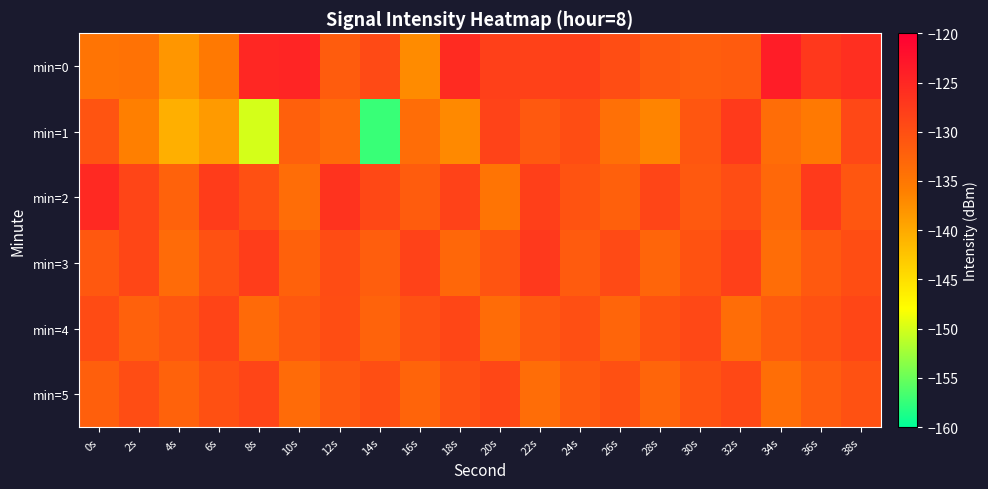

Reading left to right, what are all the values shown in this chart?

min=0: 0s=-134.6	2s=-134.3	4s=-138.2	6s=-135.2	8s=-124.9	10s=-124.7	12s=-131.7	14s=-129.3	16s=-137.2	18s=-125.4	20s=-128.2	22s=-128.3	24s=-128.1	26s=-129.7	28s=-131.3	30s=-131.9	32s=-131.5	34s=-123.8	36s=-127.1	38s=-125.9
min=1: 0s=-130.6	2s=-136.0	4s=-140.5	6s=-138.5	8s=-150.0	10s=-132.1	12s=-133.5	14s=-157.3	16s=-133.8	18s=-137.0	20s=-128.5	22s=-131.2	24s=-129.8	26s=-134.1	28s=-136.5	30s=-130.9	32s=-127.3	34s=-133.7	36s=-135.2	38s=-129.1
min=2: 0s=-125.3	2s=-128.7	4s=-132.4	6s=-127.6	8s=-130.1	10s=-133.8	12s=-126.5	14s=-129.2	16s=-131.7	18s=-128.3	20s=-134.6	22s=-127.9	24s=-130.5	26s=-132.1	28s=-128.8	30s=-131.3	32s=-129.7	34s=-133.2	36s=-127.4	38s=-130.8
min=3: 0s=-131.1	2s=-128.9	4s=-133.5	6s=-130.2	8s=-127.7	10s=-132.3	12s=-129.6	14s=-131.9	16s=-128.4	18s=-133.0	20s=-130.7	22s=-127.2	24s=-131.5	26s=-129.3	28s=-132.8	30s=-130.4	32s=-128.1	34s=-133.7	36s=-131.2	38s=-129.8
min=4: 0s=-129.5	2s=-132.2	4s=-130.9	6s=-128.6	8s=-133.4	10s=-131.1	12s=-129.8	14s=-132.5	16s=-130.2	18s=-128.9	20s=-133.6	22s=-131.3	24s=-130.0	26s=-132.7	28s=-130.4	30s=-129.1	32s=-133.8	34s=-131.5	36s=-130.2	38s=-128.9
min=5: 0s=-132.0	2s=-129.7	4s=-132.4	6s=-130.1	8s=-128.8	10s=-133.5	12s=-131.2	14s=-129.9	16s=-132.6	18s=-130.3	20s=-129.0	22s=-133.7	24s=-131.4	26s=-130.1	28s=-132.8	30s=-130.5	32s=-129.2	34s=-133.9	36s=-131.6	38s=-130.3